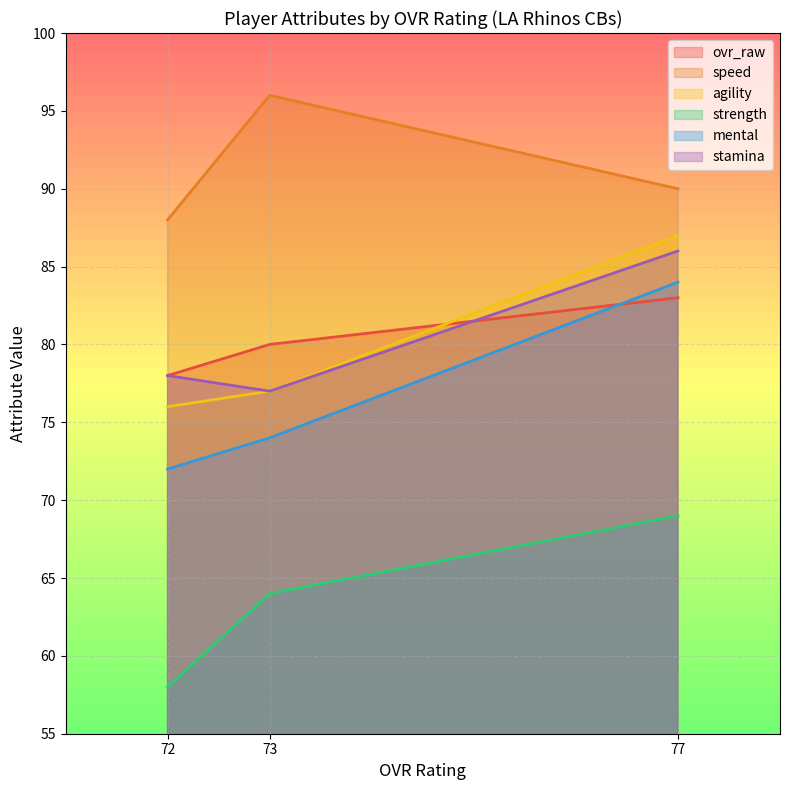

What is the sum of the speed values at 72 and 77?

178